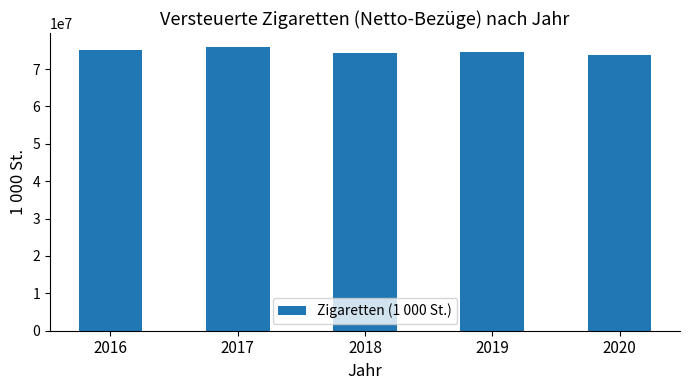

How many bars are there in total?

5